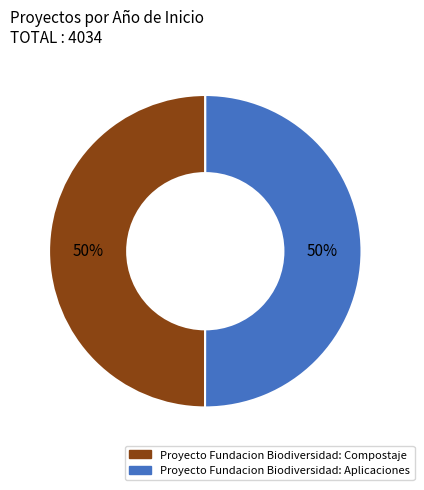

To the nearest percent, what percentage of the pie is Proyecto Fundacion Biodiversidad: Aplicaciones?

50%